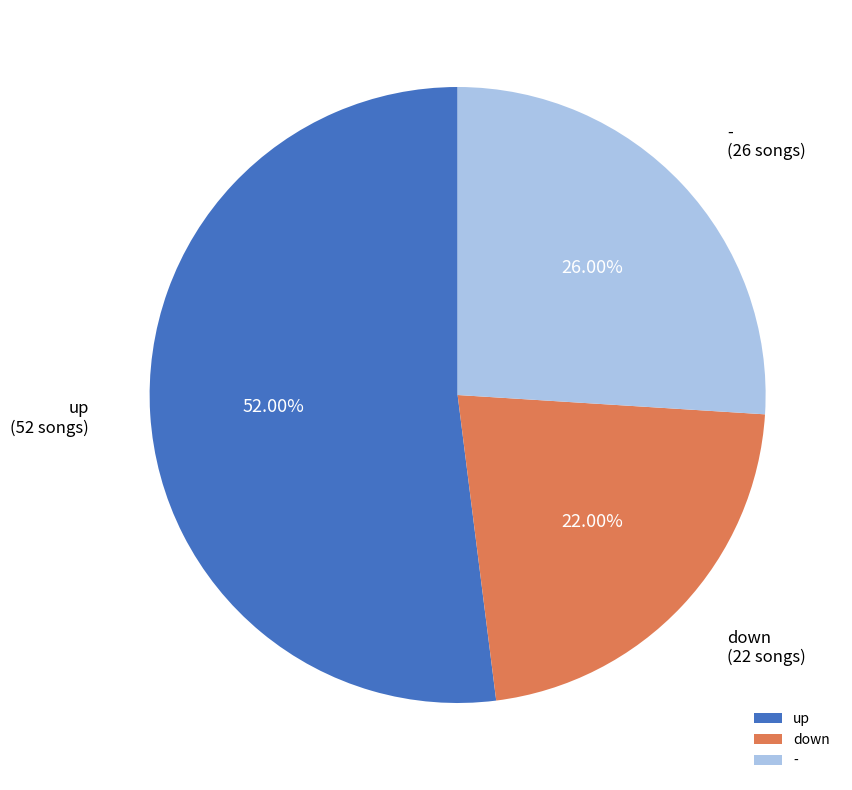

Rank the categories by value from highest to lowest.

up, -, down